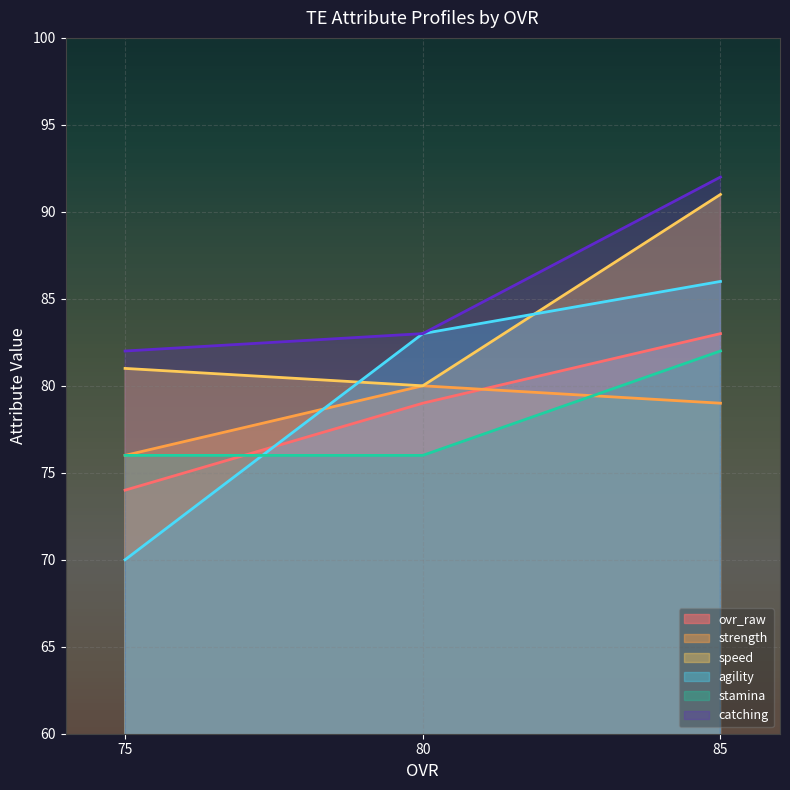

At which label does speed first exceed 81?

85